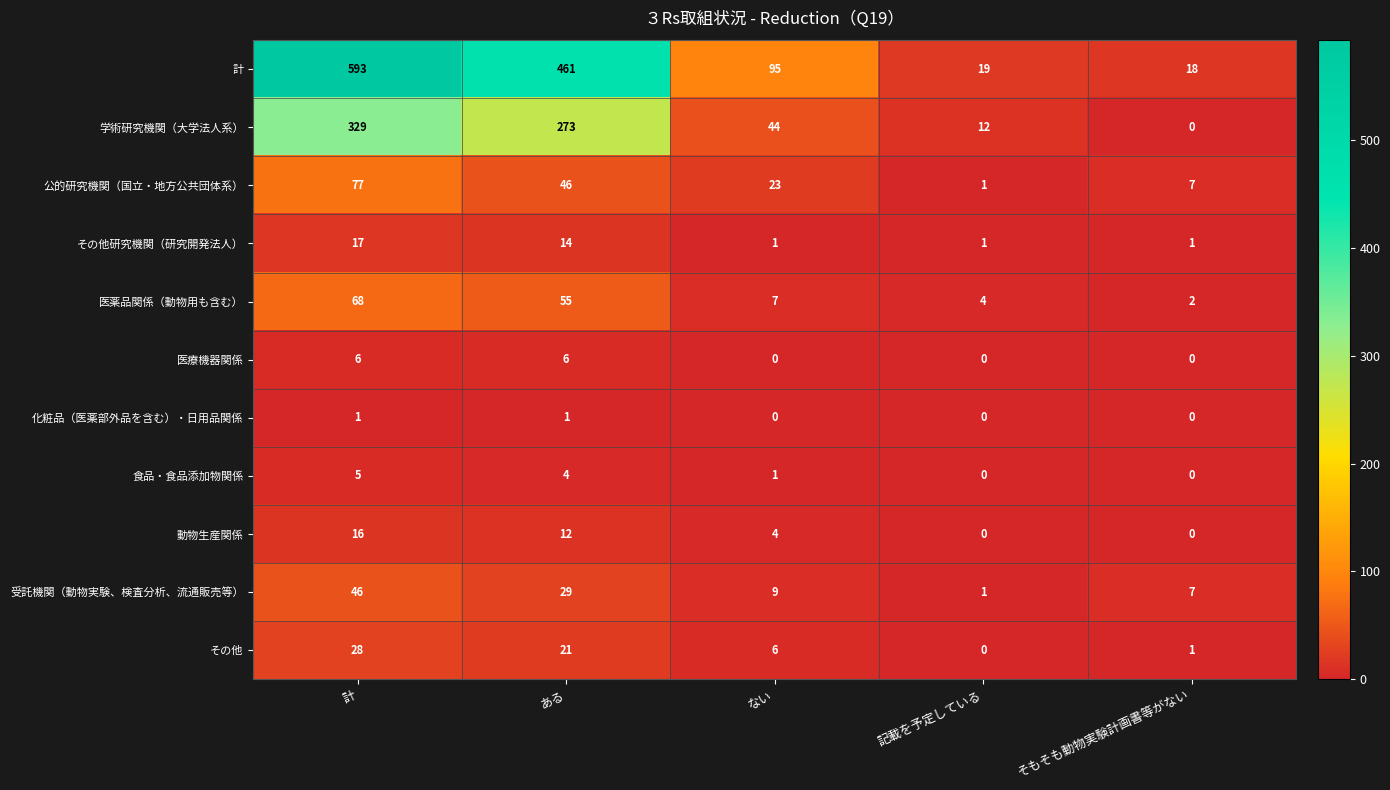

What is the sum of the 公的研究機関（国立・地方公共団体系） values at ない and そもそも動物実験計画書等がない?

30